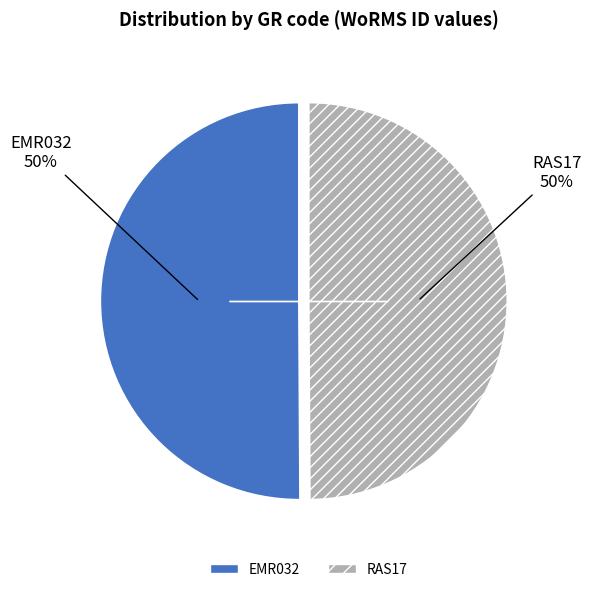

To the nearest percent, what portion does EMR032 represent?

50%